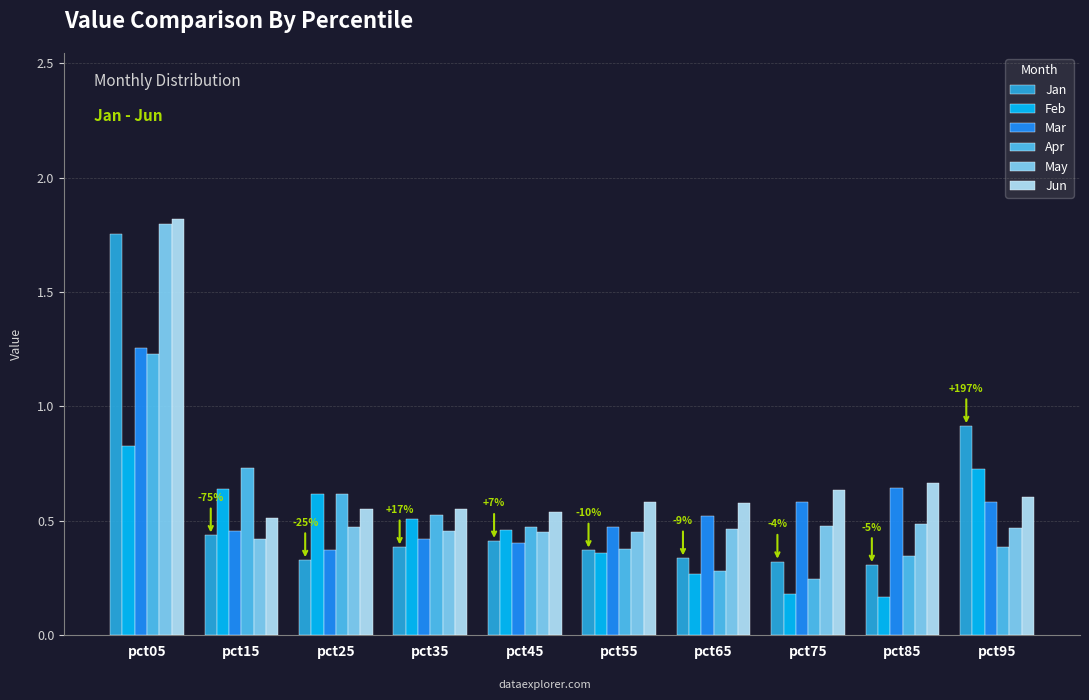

Which series has the largest range (max minus min)?

Jan